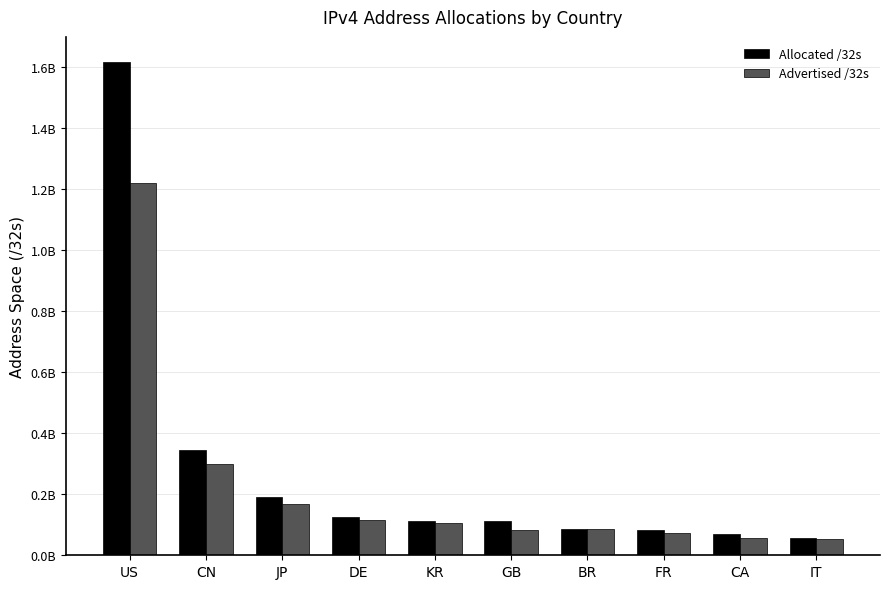

How many bars are there in each group?

2